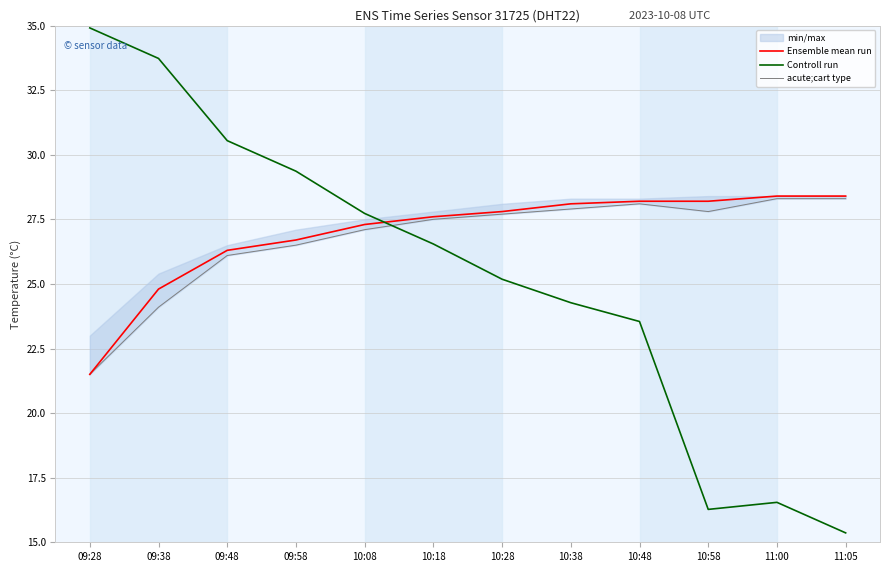

Which series has the largest total across all categories?

Ensemble mean run